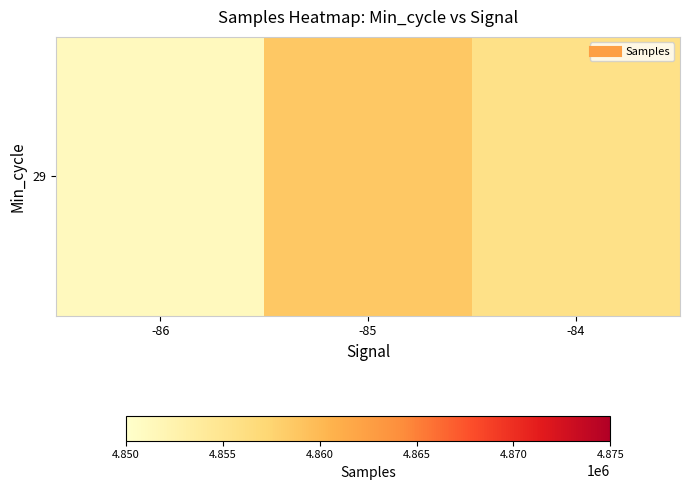

True or false: the data shows 4858671.9 at -85.

True